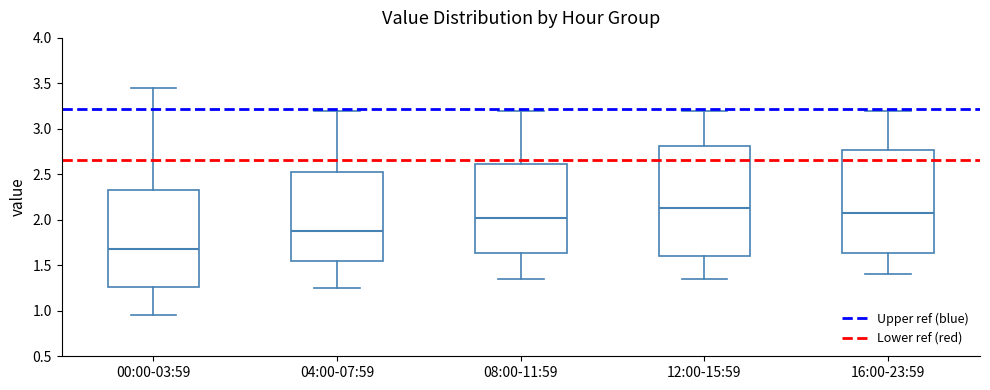

Where is the upper edge of the box for 04:00-07:59 on the y-axis? The values are not printed on the chart, so give them approximately, as read against the axis.

2.55